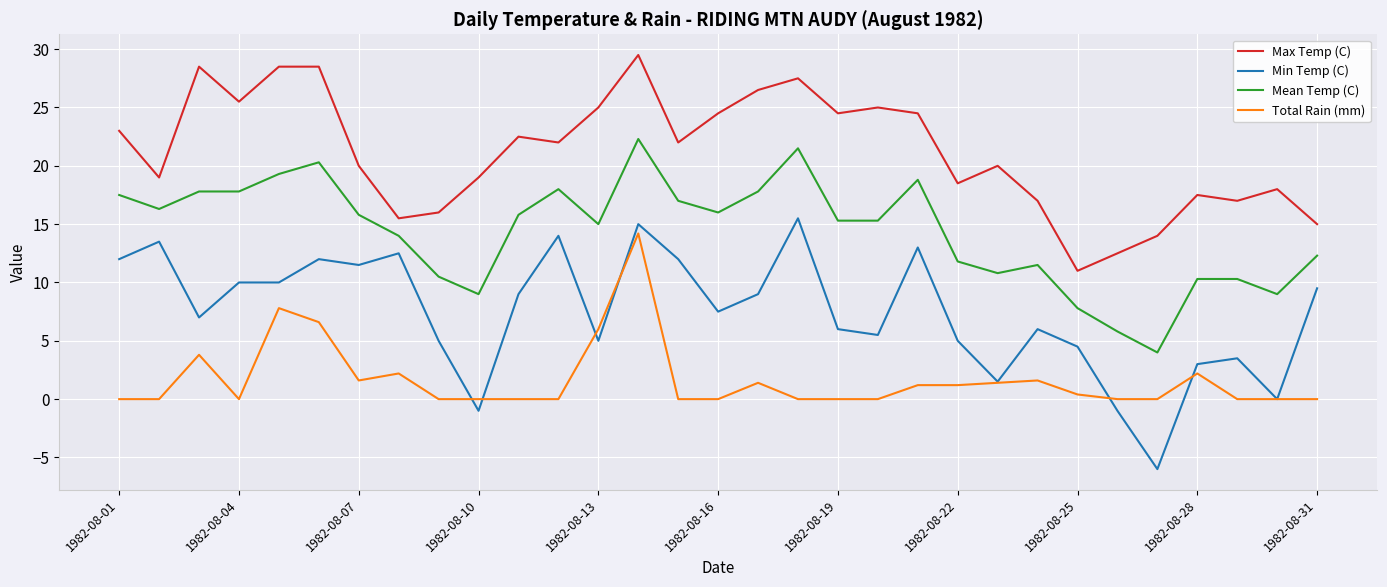

What is the highest value of the Min Temp (C) series?

15.5